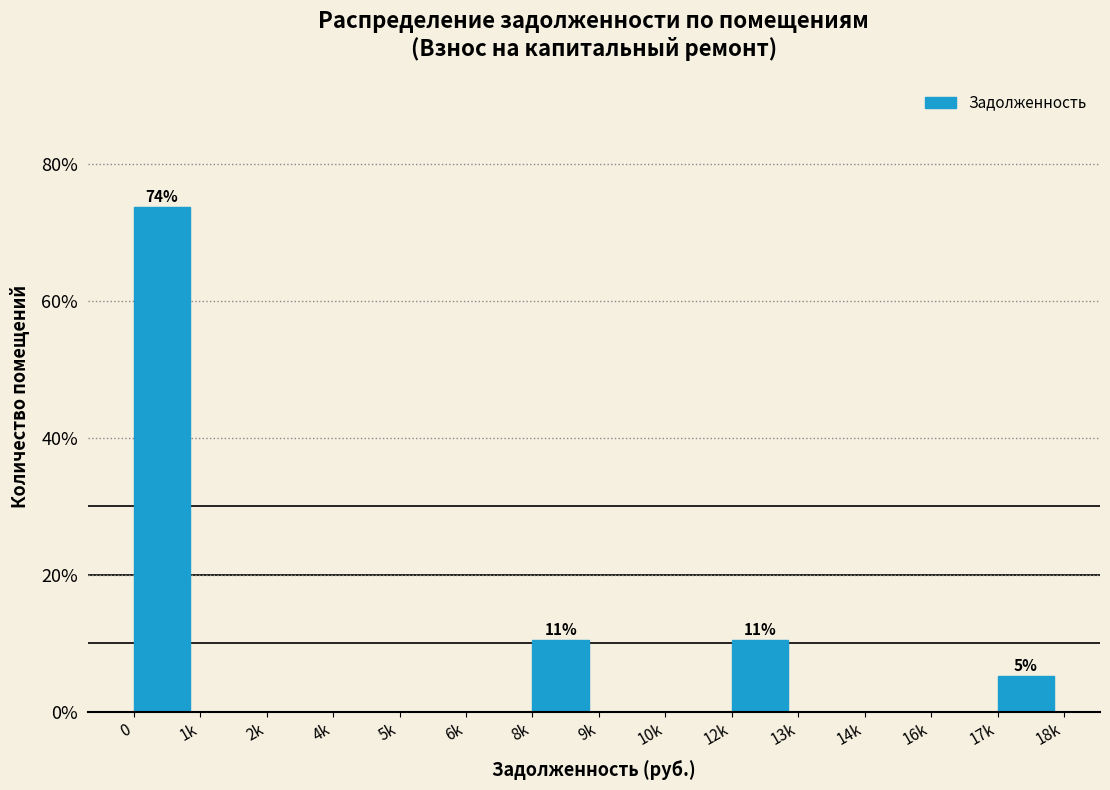

Reading left to right, what are all the values shown in this chart?

0=73.7	1k=0.0	2k=0.0	4k=0.0	5k=0.0	6k=0.0	8k=10.5	9k=0.0	10k=0.0	12k=10.5	13k=0.0	14k=0.0	16k=0.0	17k=5.3